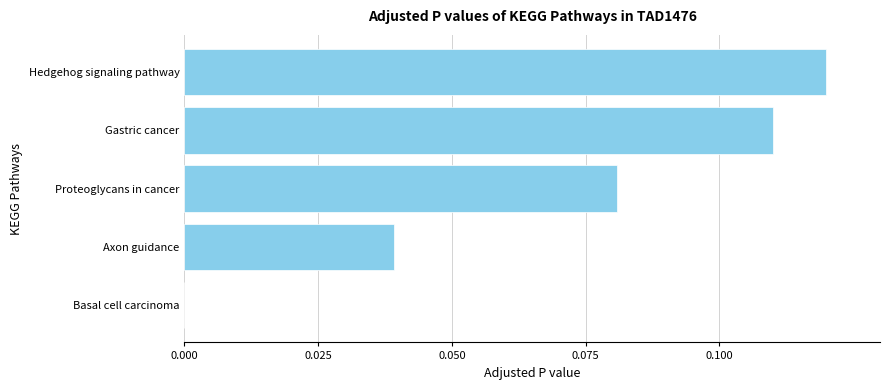

How many distinct data groups are displayed?

1